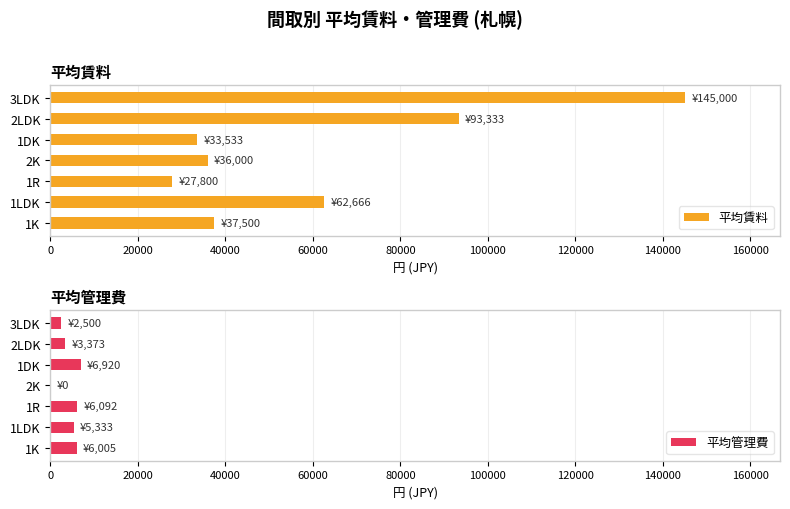

Are the bars horizontal?

Yes